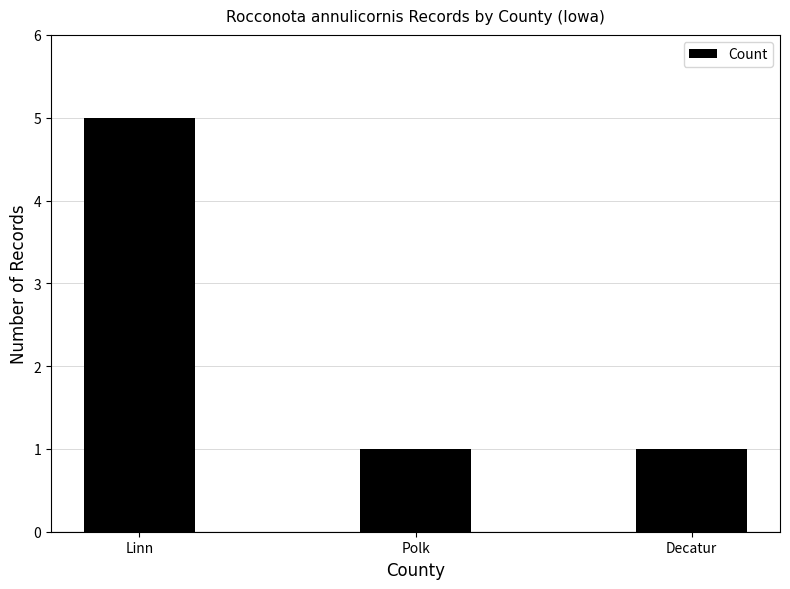

What is the greatest value displayed?

5